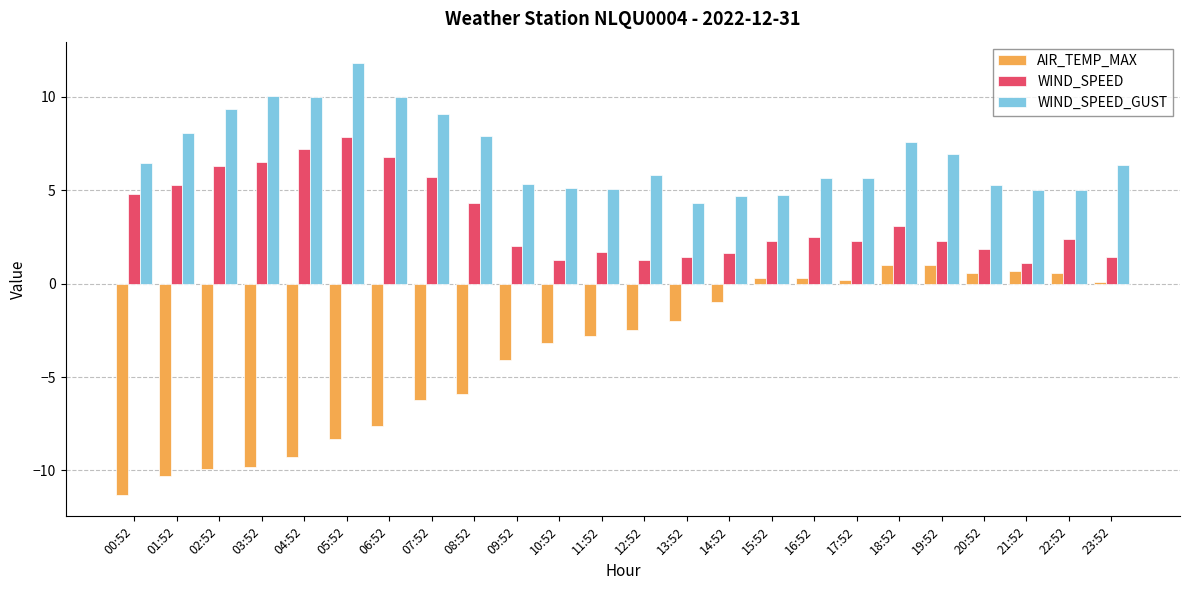

What is the maximum value shown in the chart?

11.8